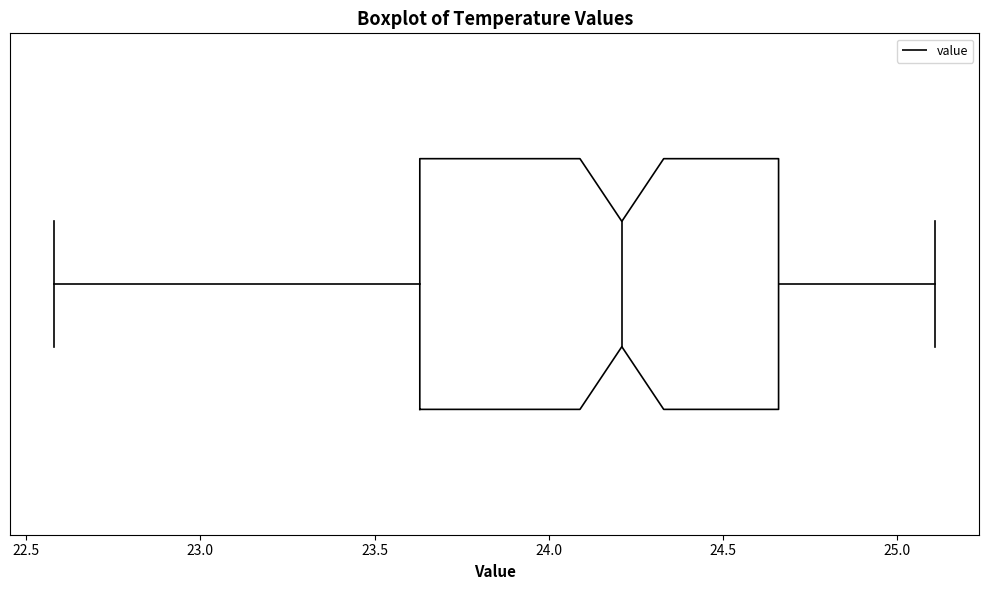

Transcribe this box plot: give where the median line is, the range the box spans, and where the two whiskers end, as read against the x-axis. The values are not printed on the chart, so give them approximately, as read against the axis.

median 24.20, box 23.65 to 24.65, whiskers 22.60 to 25.10